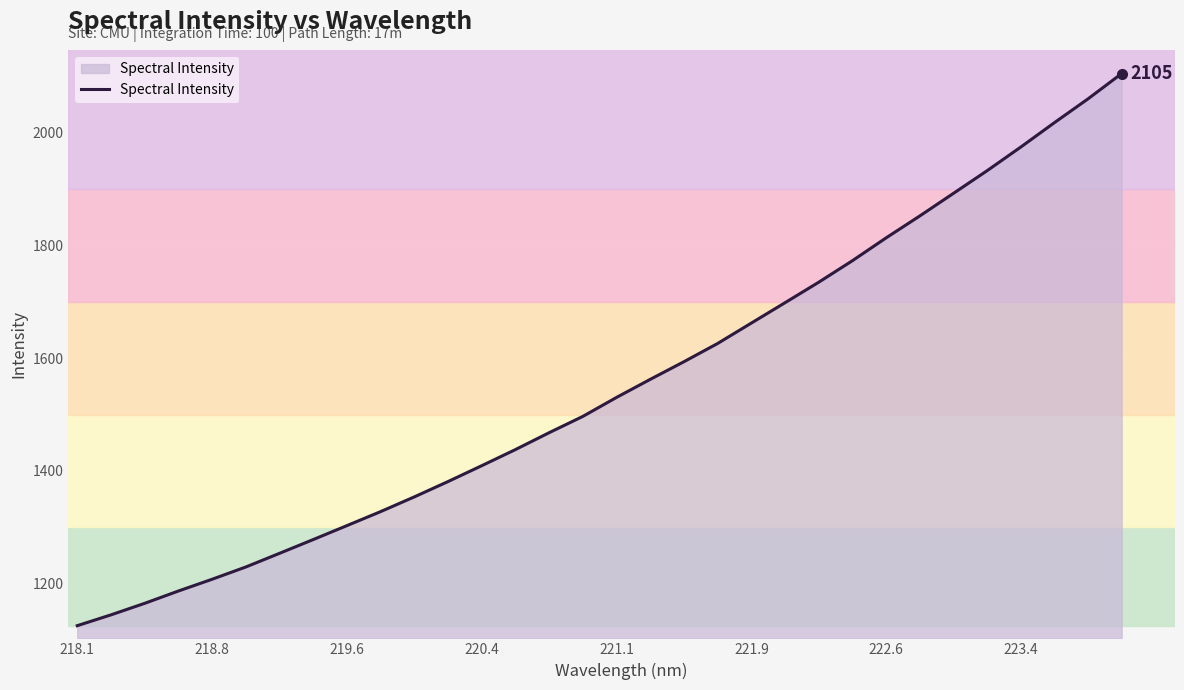

Does the chart have visible grid lines?

Yes